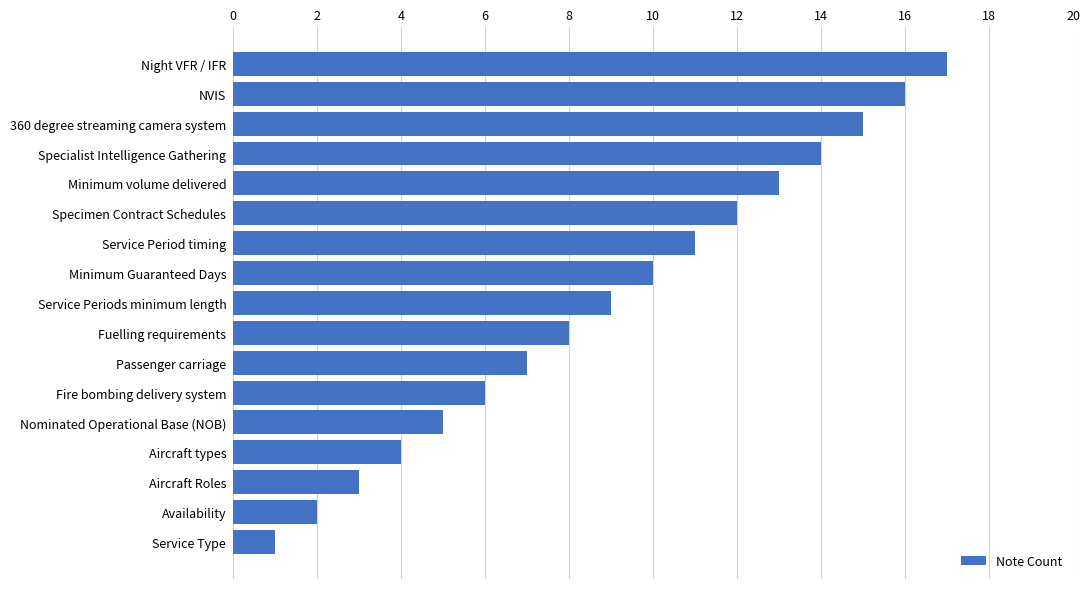

What is the smallest value displayed?

1